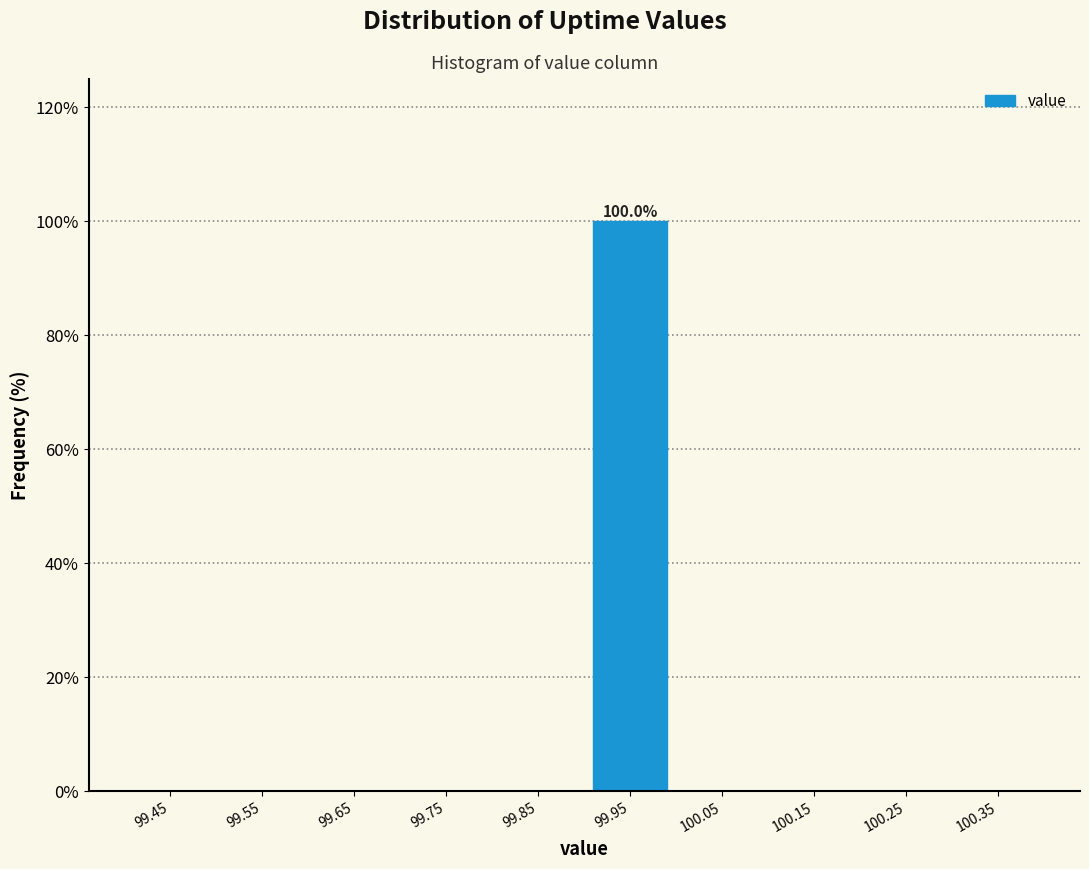

Which range on the x-axis has the tallest bar?

99.9 to 100.0